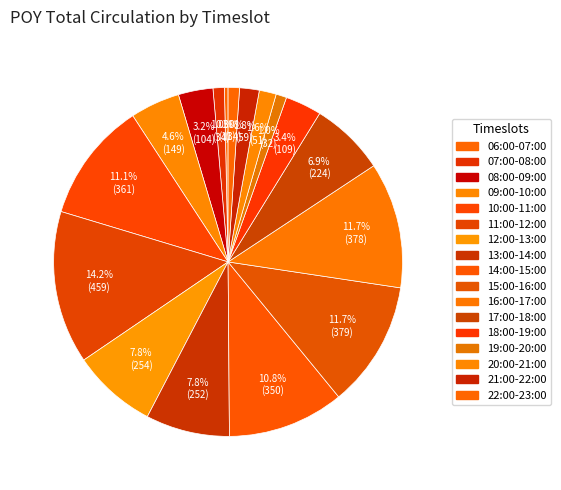

To the nearest percent, what percentage of the pie is 16:00-17:00?

12%